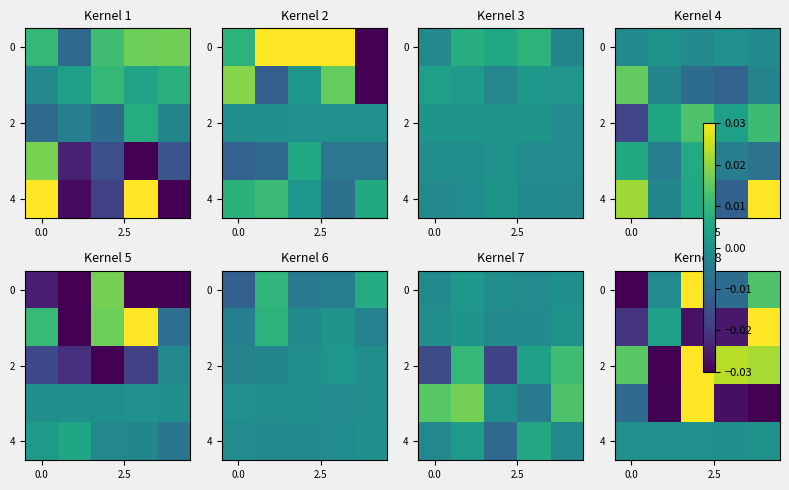

How many distinct data groups are displayed?

5